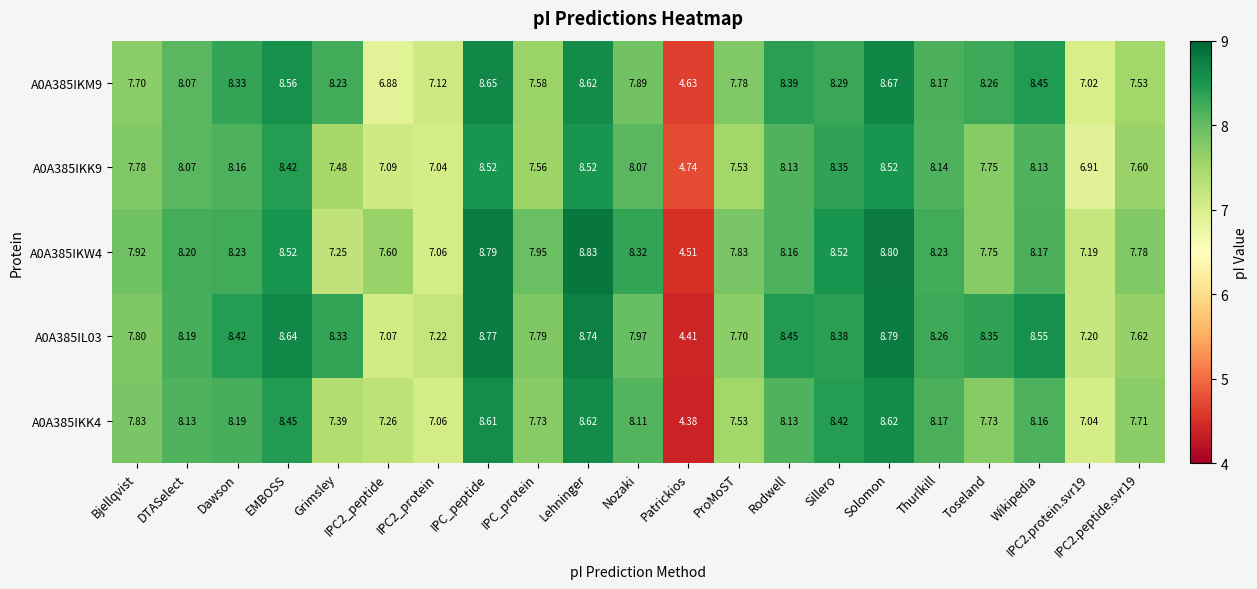

At which label does A0A385IKW4 reach its peak?

Lehninger